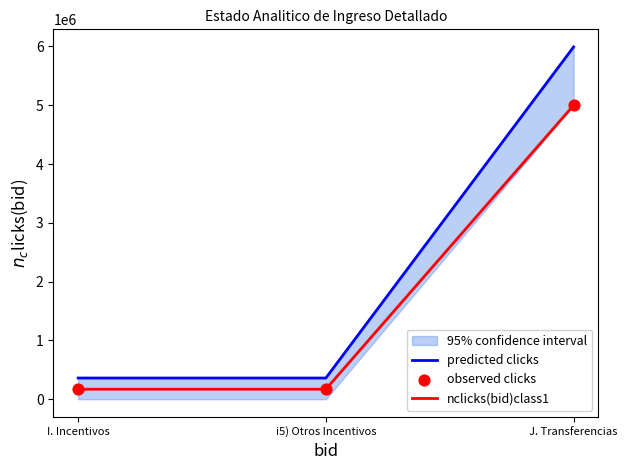

Which series has the largest Y range (max minus min)?

predicted clicks